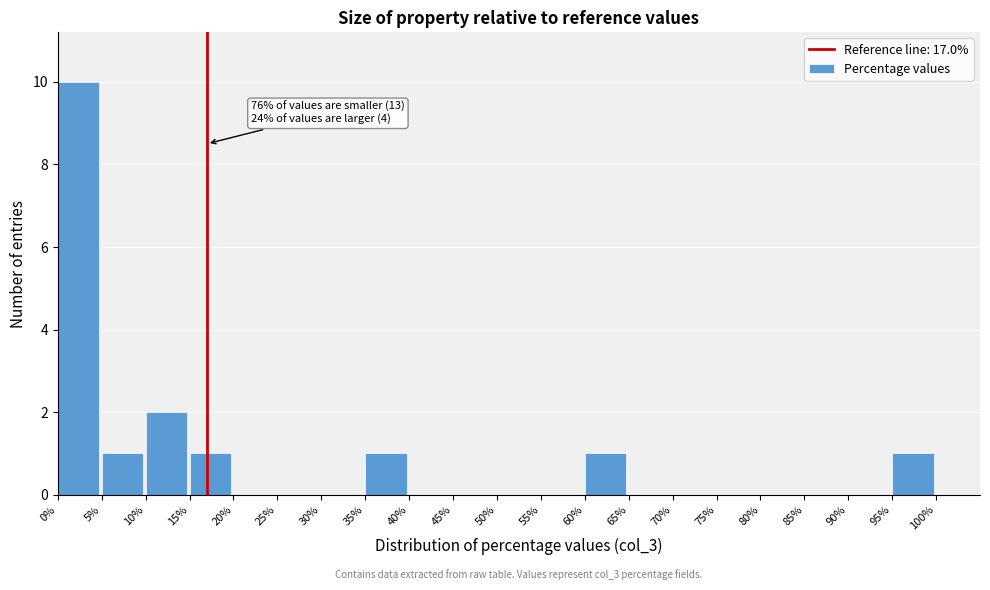

Over which range of the x-axis is the bar tallest?

0% to 5%